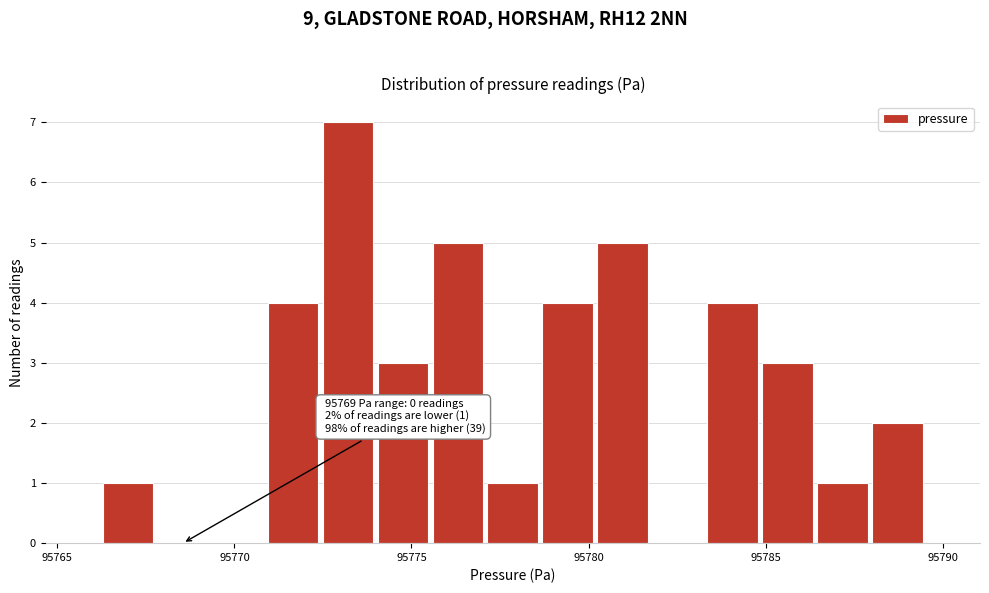

Read against the x-axis, roughly where is the centre of the tallest bar?

95773.0